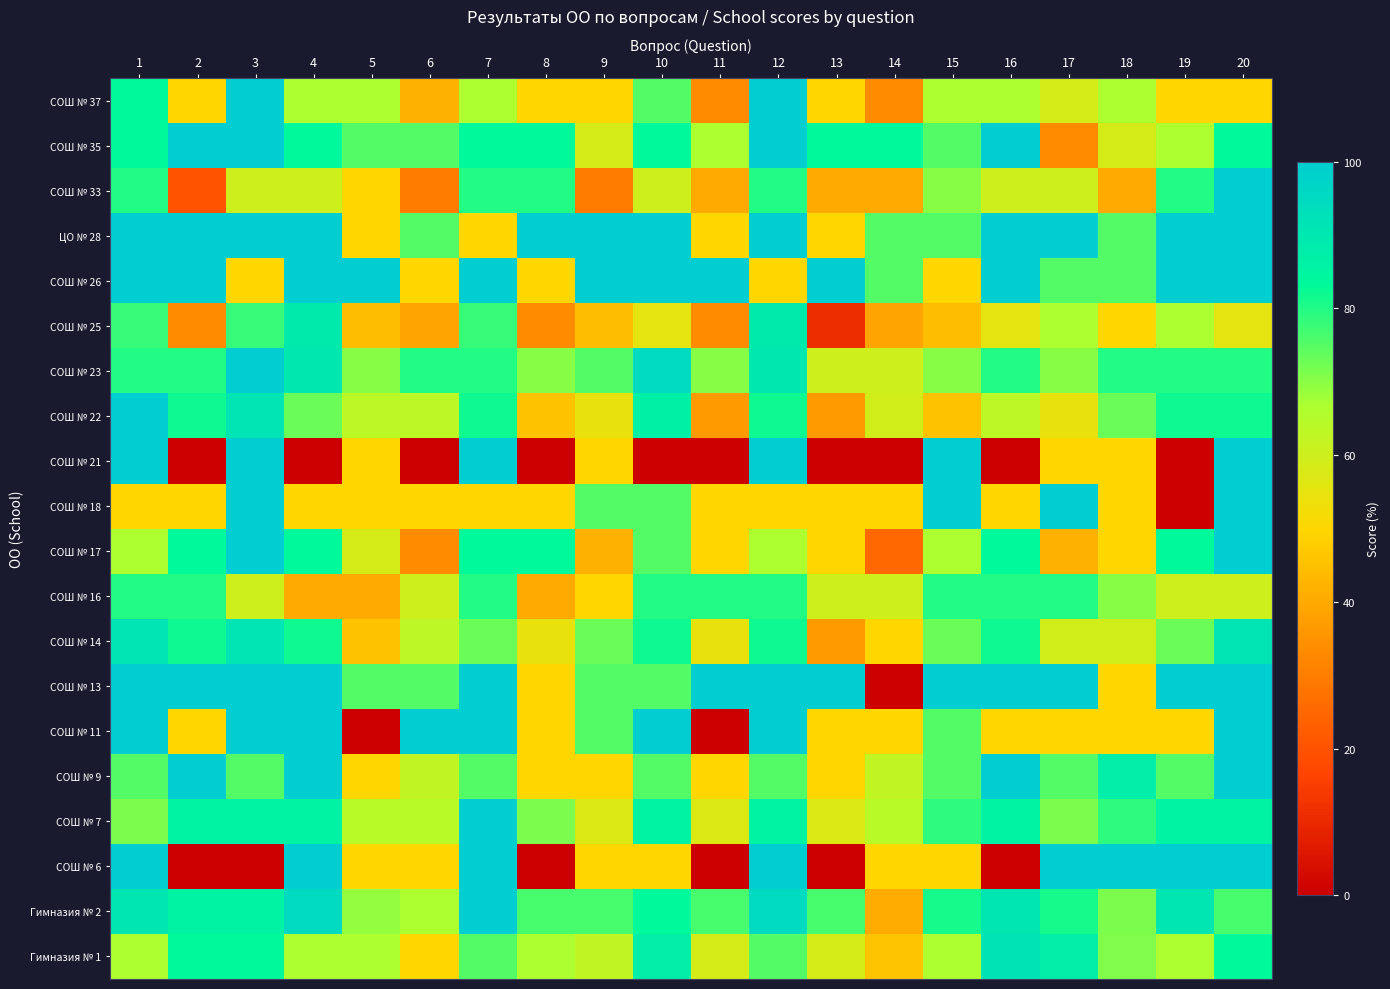

What is the maximum value shown in the chart?

100.0